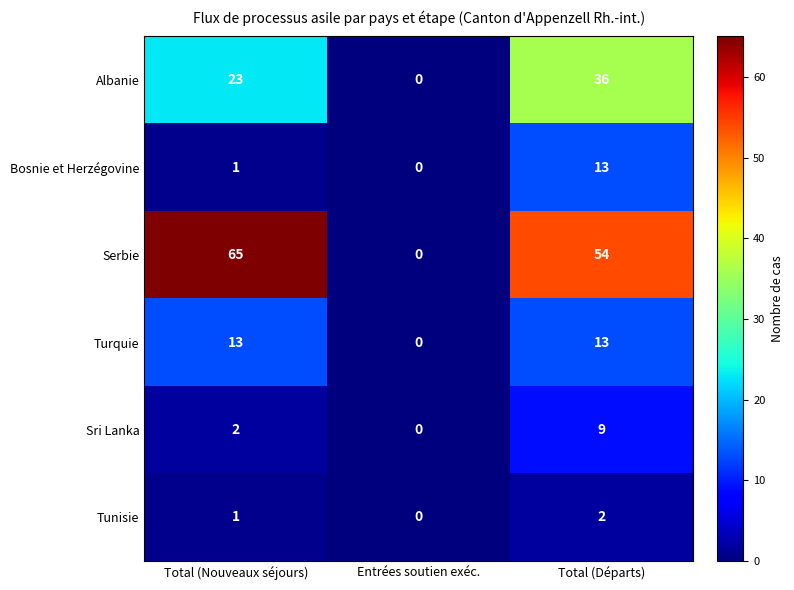

How many Tunisie values are between 0 and 2?

3